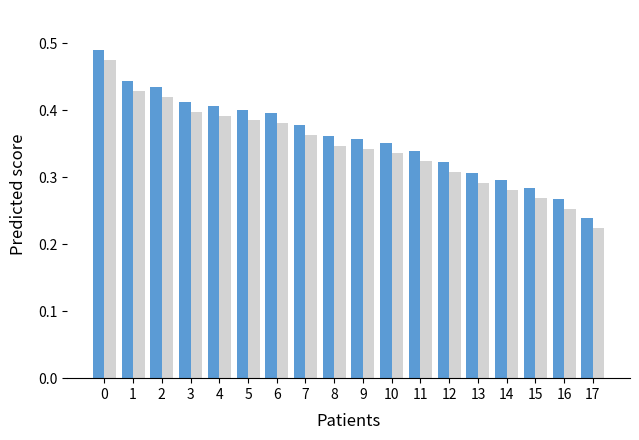

Which category has the lowest value across all series?

17